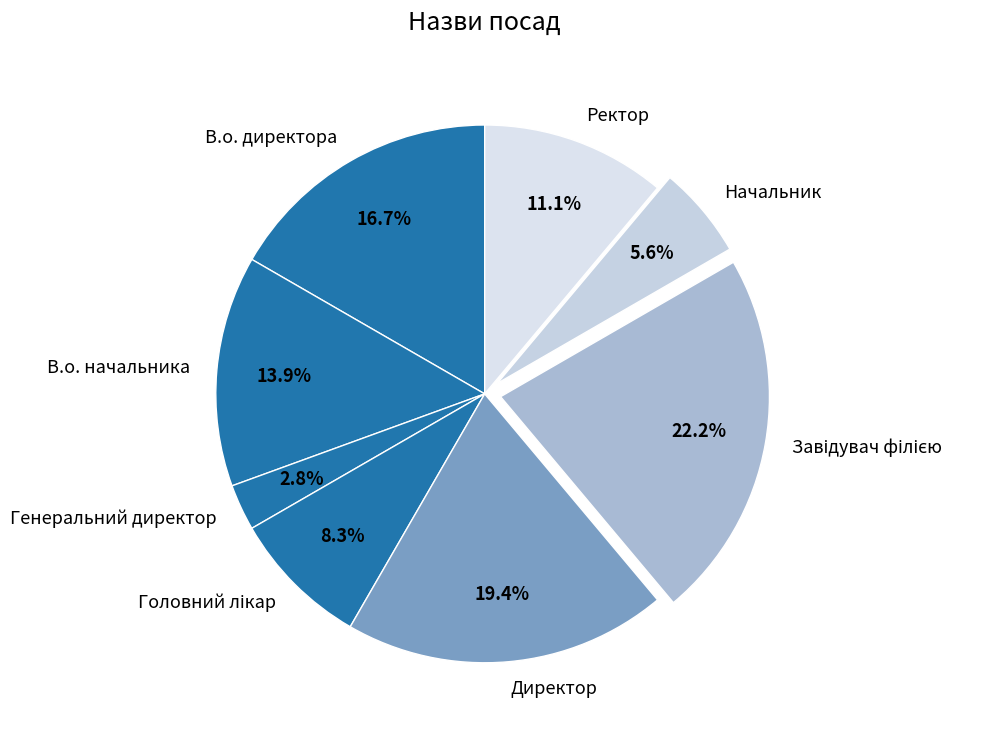

Which category has the smallest portion of the pie?

Генеральний директор